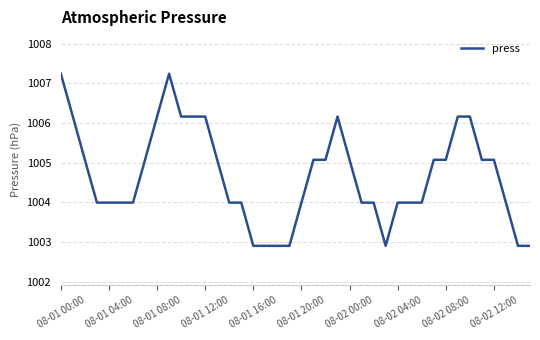

What is the smallest value displayed?

1002.9